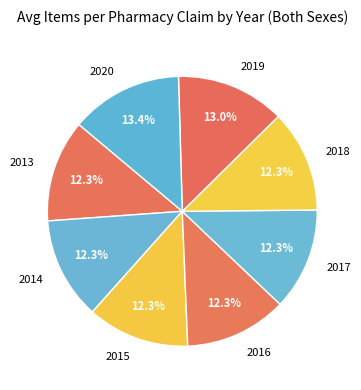

What is the ratio of the value at 2016 to the value at 2019?

0.9